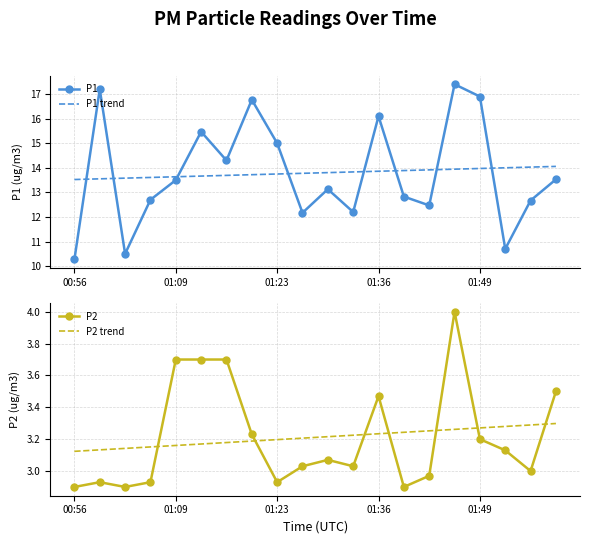

True or false: P2 and P1 cross at least once.

False